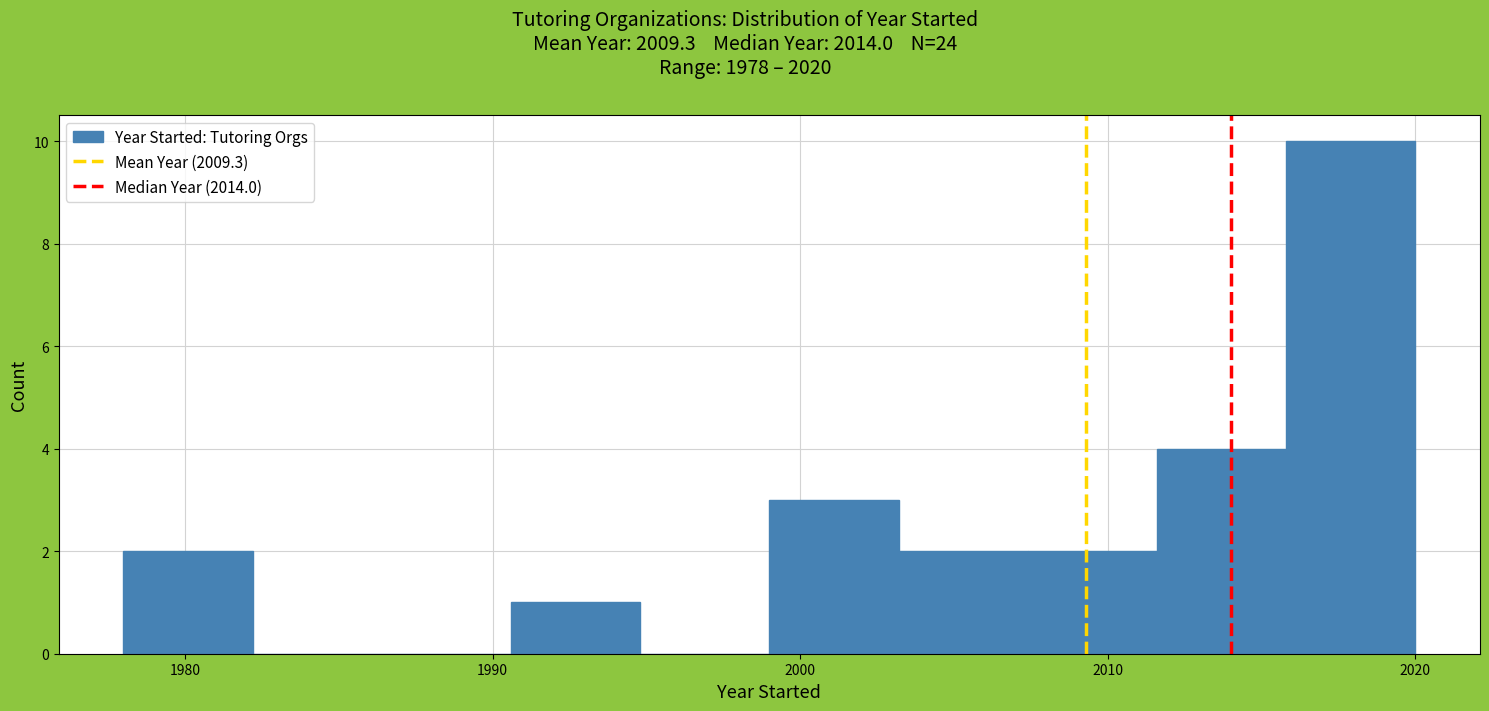

Reading left to right, transcribe this chart: for each bar, give the range it covers on the x-axis and its height. Neither the bar edges nor the heights are printed on the chart, so give them approximately, as read against the axes.

1978.0 to 1982.2: 2
1982.2 to 1986.4: 0
1986.4 to 1990.6: 0
1990.6 to 1994.8: 1
1994.8 to 1999.0: 0
1999.0 to 2003.2: 3
2003.2 to 2007.4: 2
2007.4 to 2011.6: 2
2011.6 to 2015.8: 4
2015.8 to 2020.0: 10